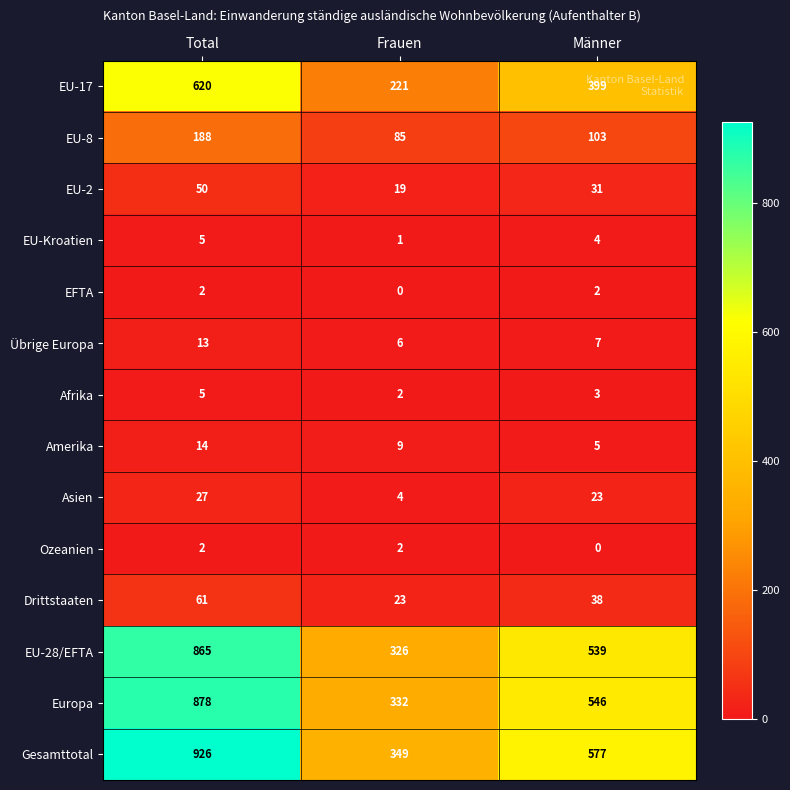

Count the number of data series in this chart.

14